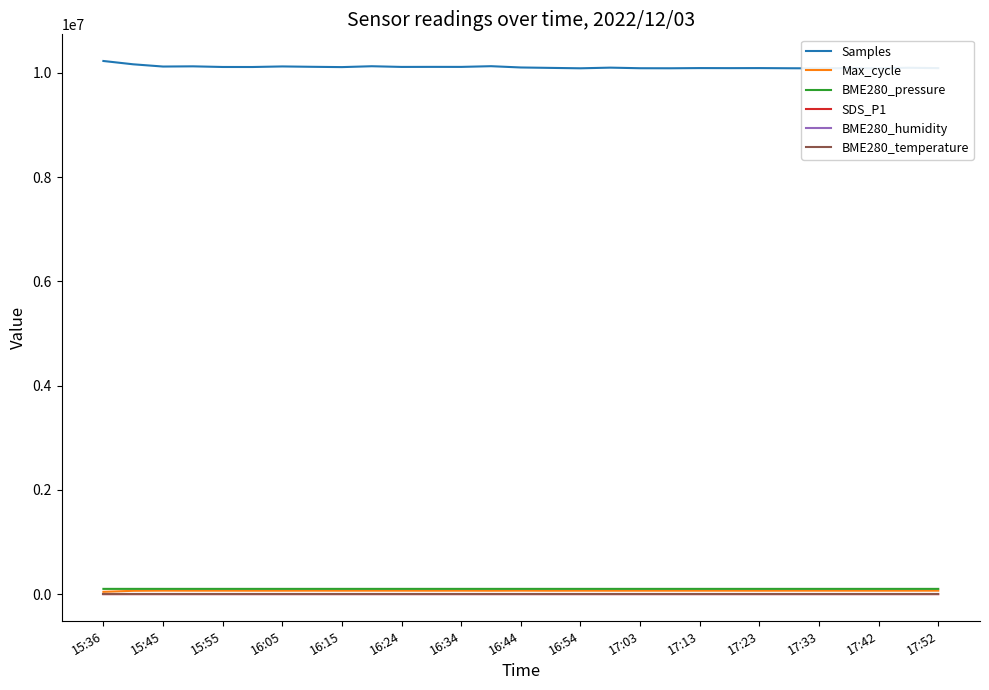

What is the average value of the SDS_P1 series?

7.5